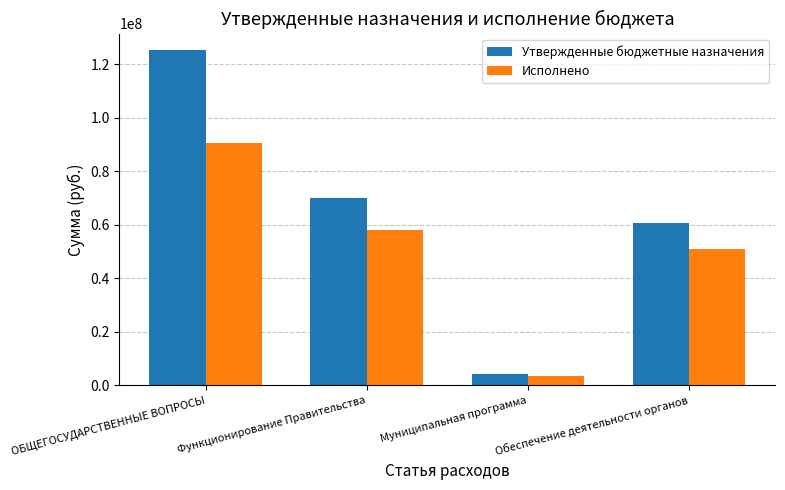

What is the value of the Утвержденные бюджетные назначения bar at the 2nd from the left?

70147981.0